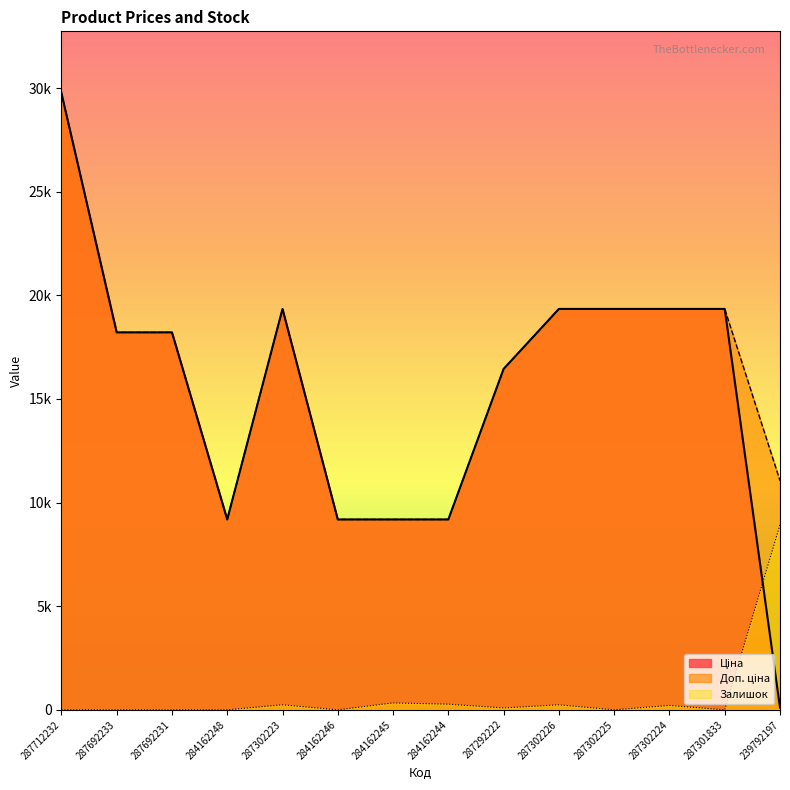

In Ціна, how many points are higher than both neighbors (excluding endpoints)?

1